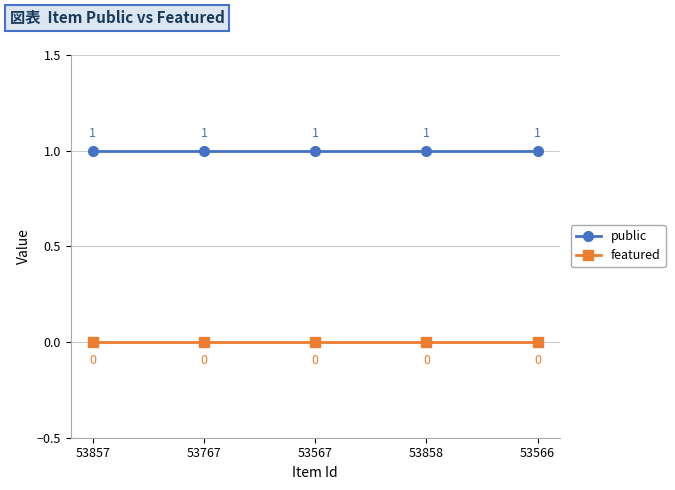

What is the label of the 4th point from the left?

53858